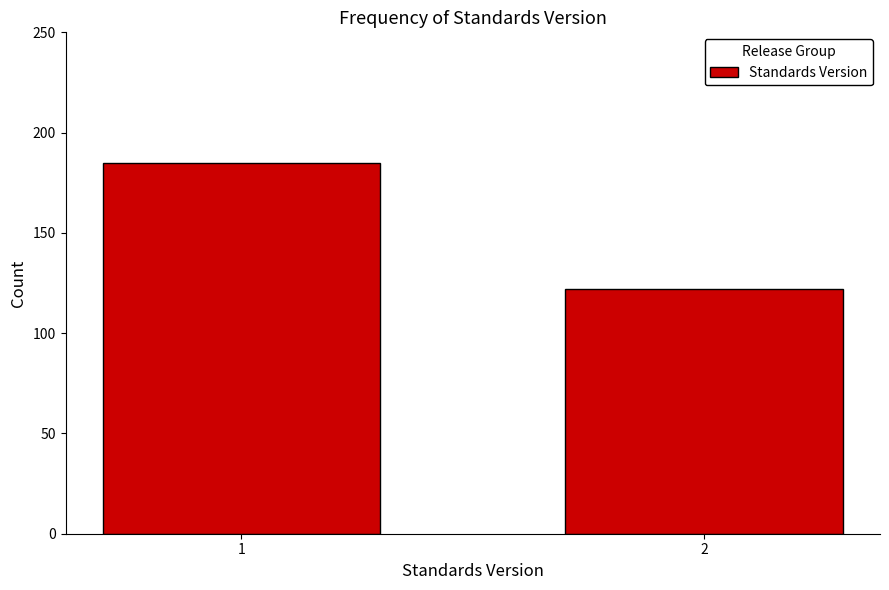

Reading left to right, transcribe all the data shown in this chart.

1=185	2=122